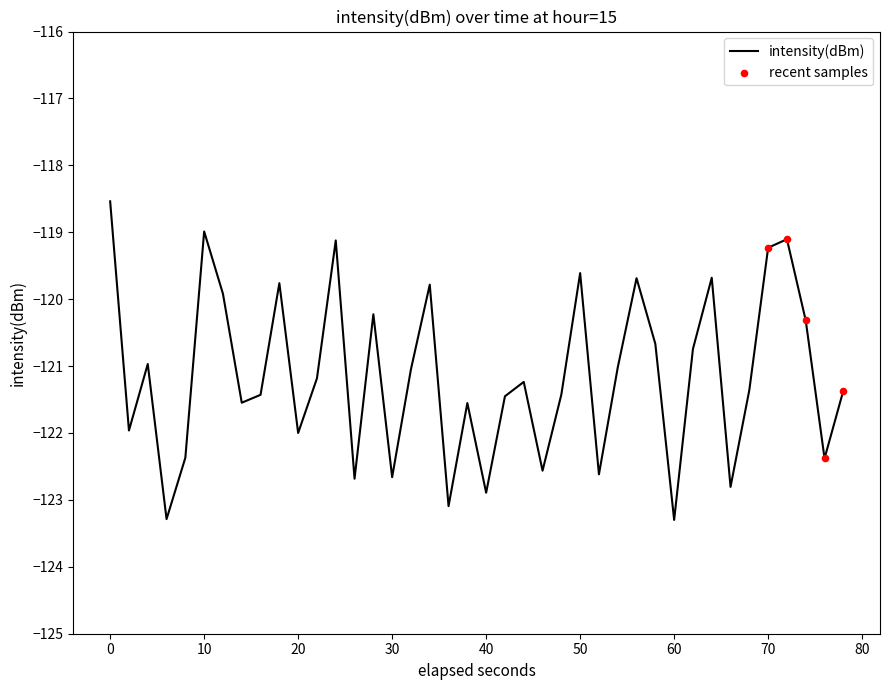

What is the difference between the maximum and minimum values?

4.8